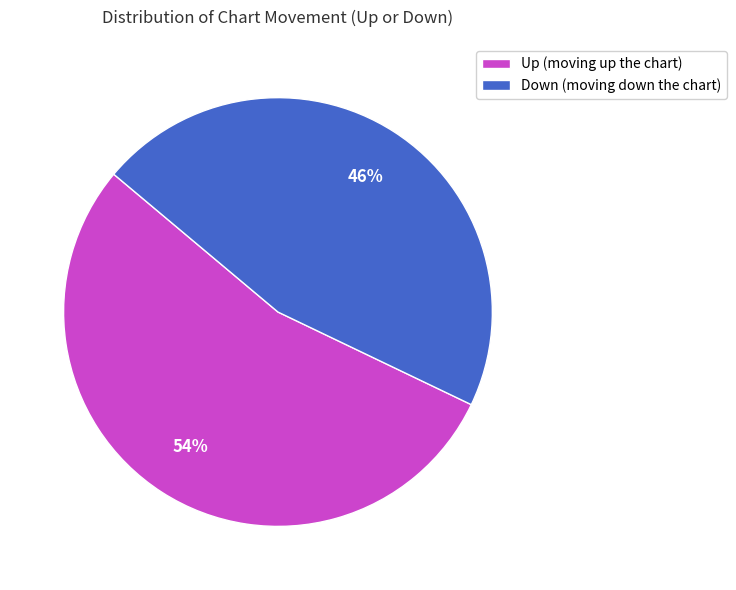

What percentage is the Down (moving down the chart) slice, to the nearest percent?

46%